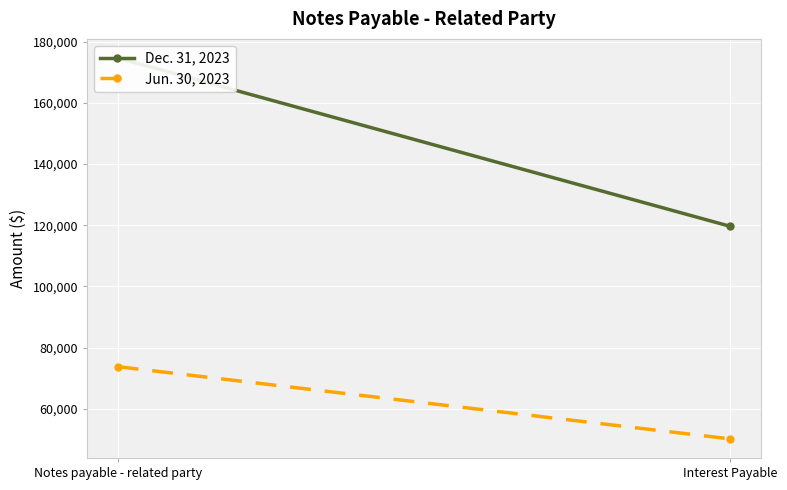

What is the approximate value of Jun. 30, 2023 at Interest Payable, to the nearest 50?

50100